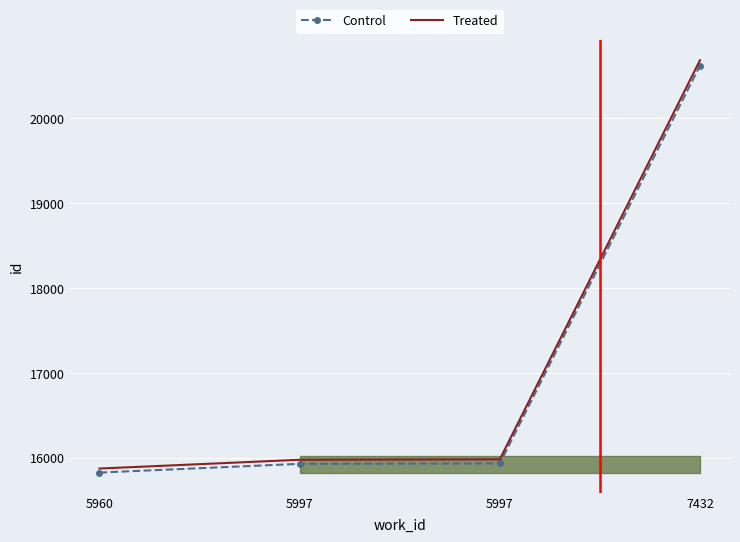

What is the greatest value displayed?

20684.9